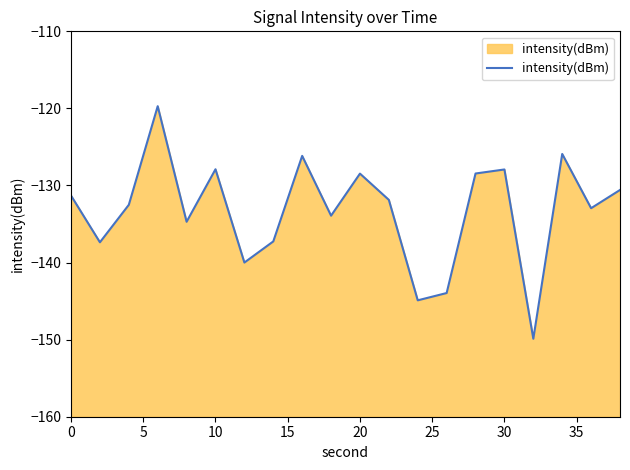

Reading left to right, list all the values displayed in this chart.

-131.3	-137.4	-132.5	-119.7	-134.7	-127.9	-140.0	-137.3	-126.2	-133.9	-128.5	-131.9	-144.9	-144.0	-128.4	-127.9	-149.9	-125.9	-132.9	-130.6